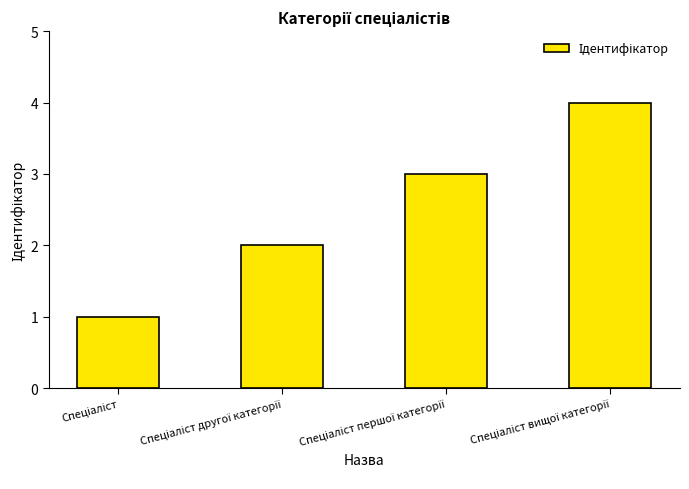

What is the difference between the maximum and minimum values?

3